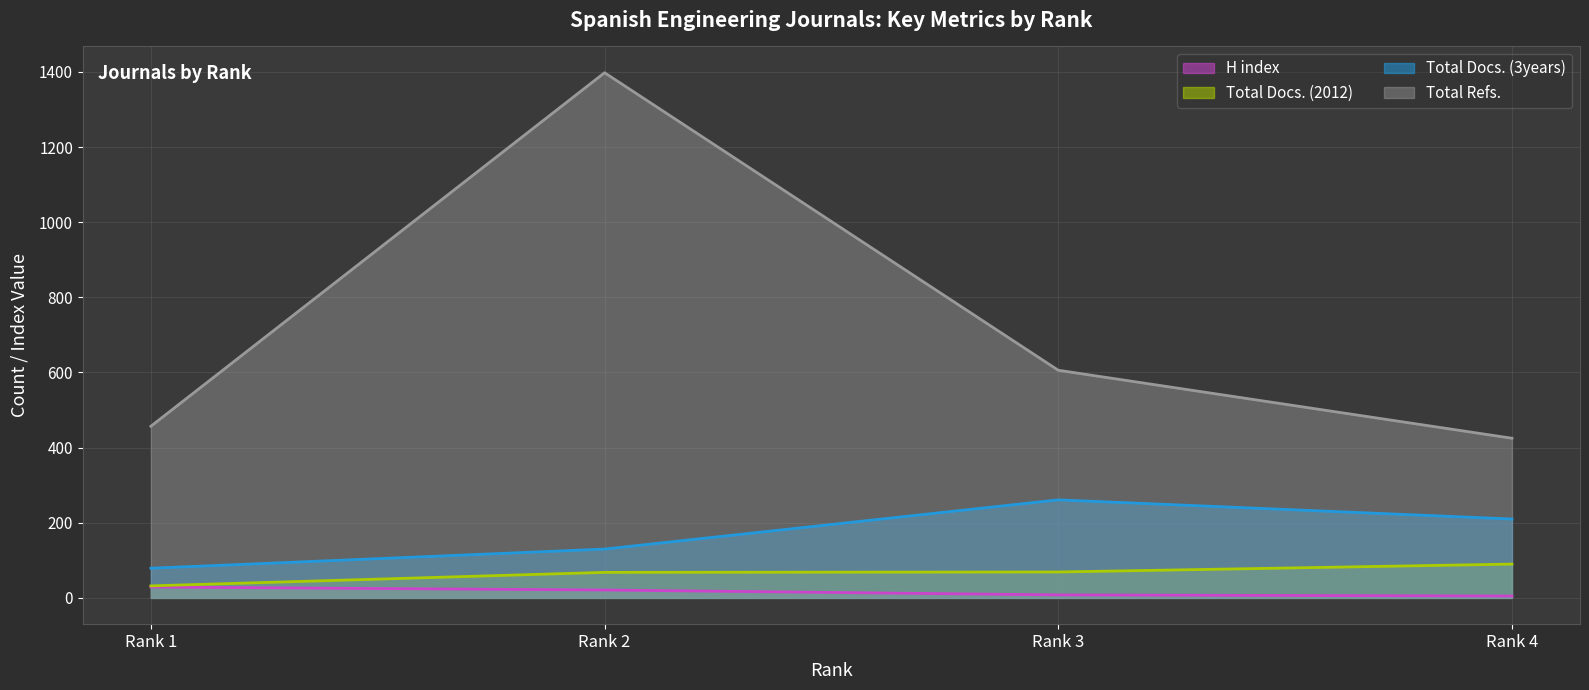

At how many categories does at least one series exceed 518?

2